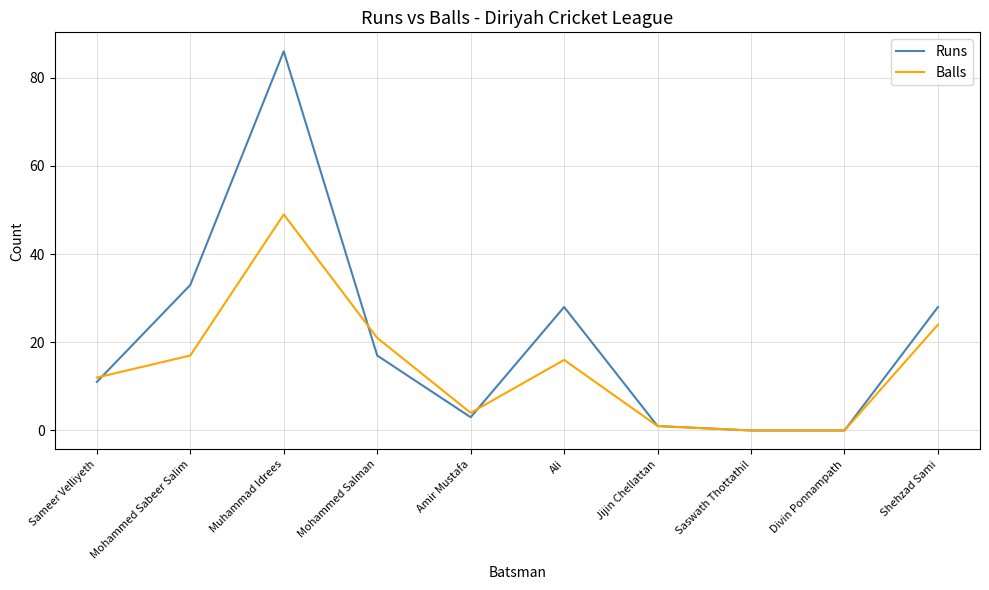

Is the value of Balls at Amir Mustafa greater than the value of Runs at Saswath Thottathil?

Yes